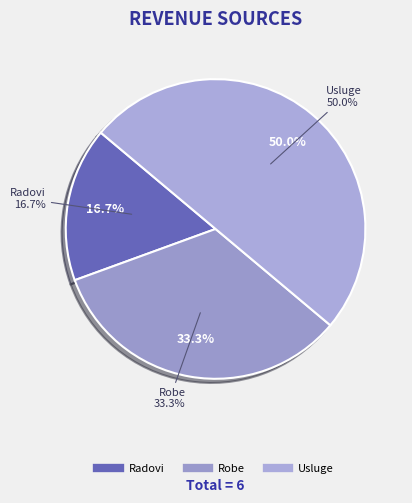

What is the change in value from Radovi to Robe?

+1